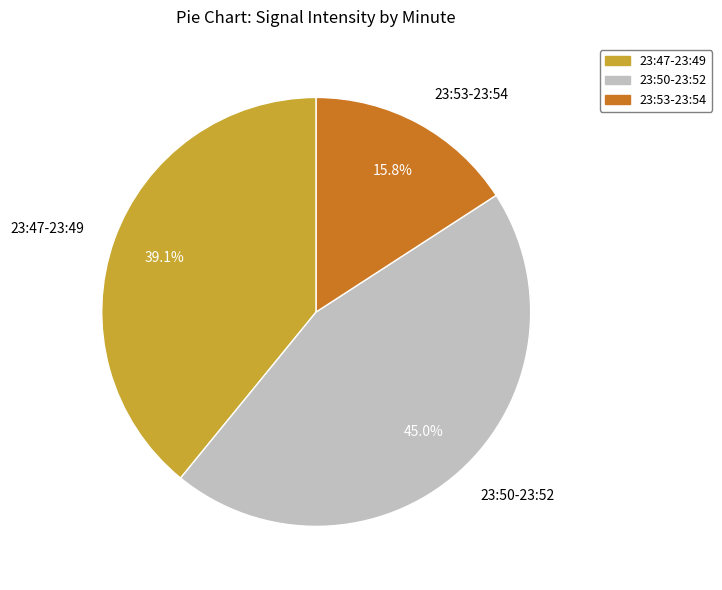

Which has a higher value, 23:47-23:49 or 23:50-23:52?

23:50-23:52